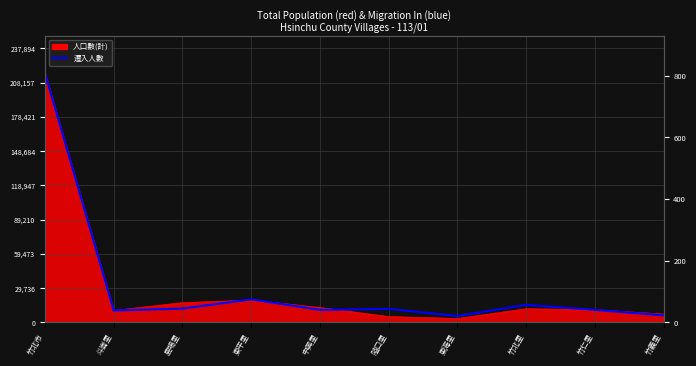

At which category does the data reach its first local peak?

東平里